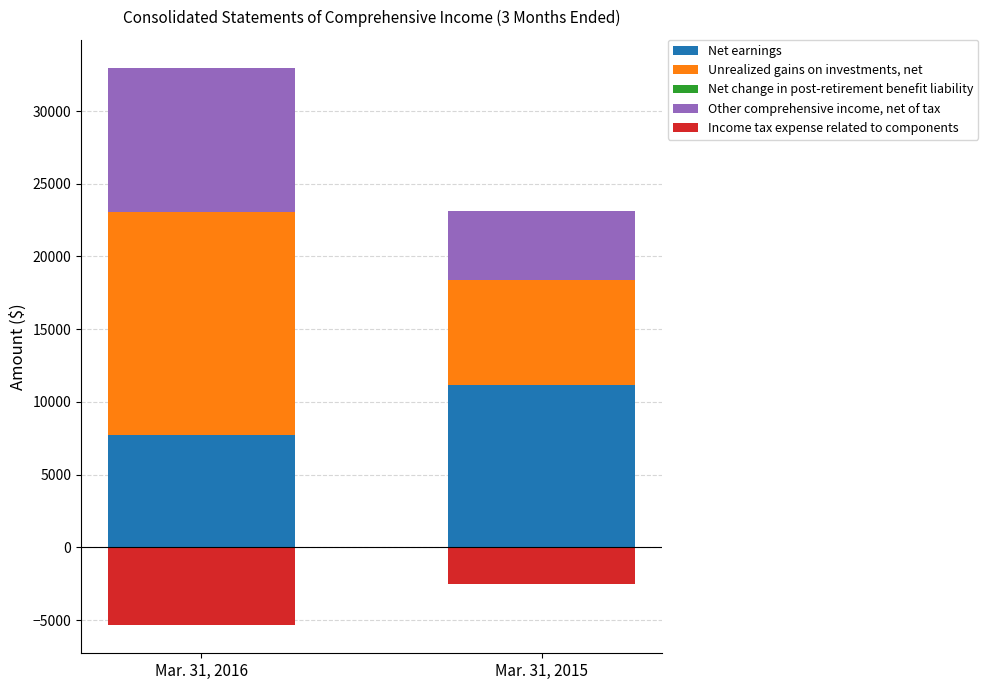

How many series are shown in this chart?

5